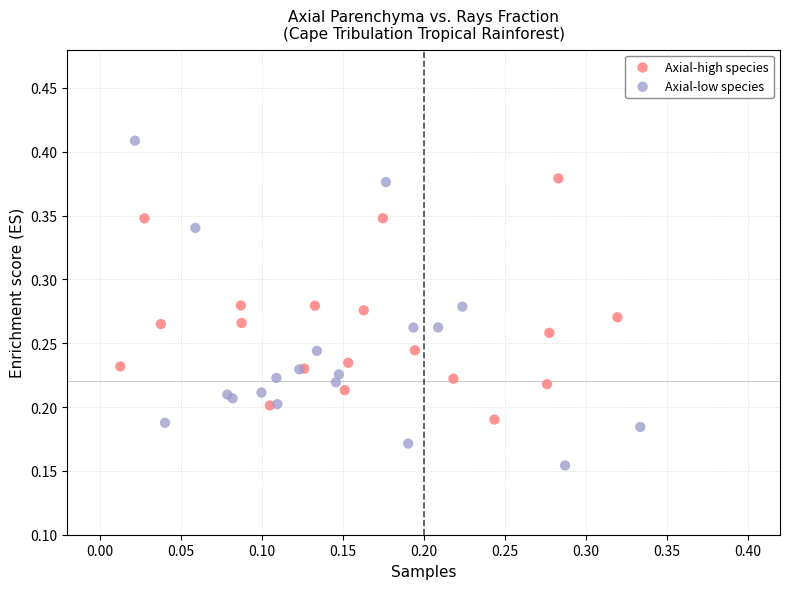

Which series has the widest spread of Y values?

Axial-low species